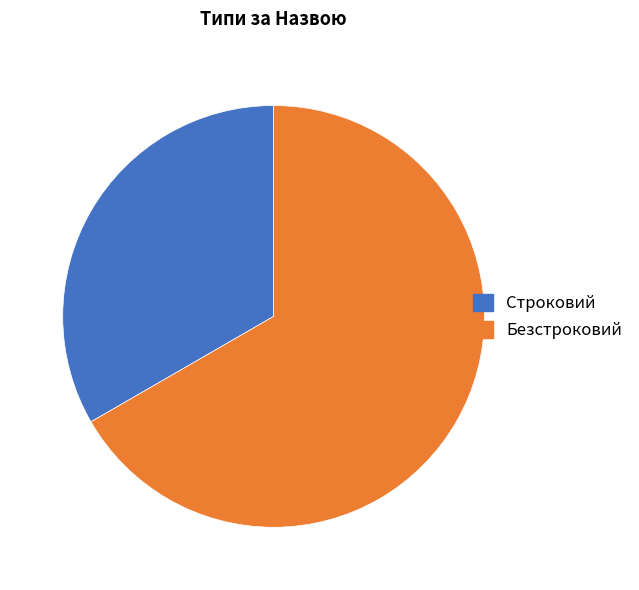

Which category has the biggest portion of the pie?

Безстроковий